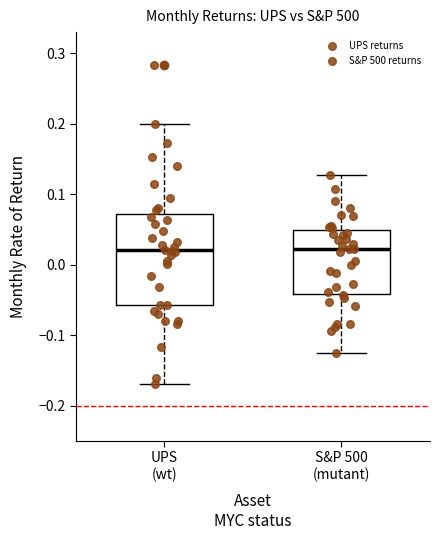

Where is the upper edge of the box for S&P 500 (mutant) on the y-axis? The values are not printed on the chart, so give them approximately, as read against the axis.

0.05